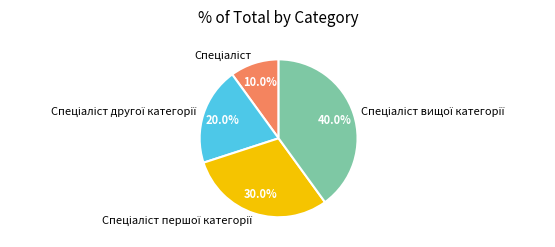

Is there any slice that represents more than half of the pie?

No